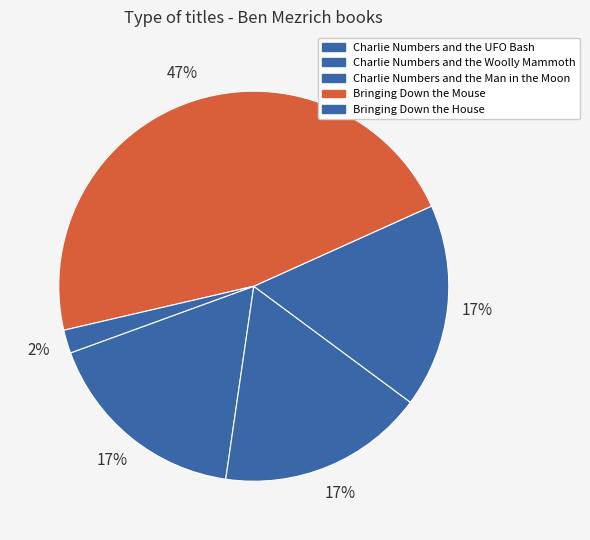

Rank the categories by value from lowest to highest.

Bringing Down the House, Charlie Numbers and the Man in the Moon, Charlie Numbers and the Woolly Mammoth, Charlie Numbers and the UFO Bash, Bringing Down the Mouse